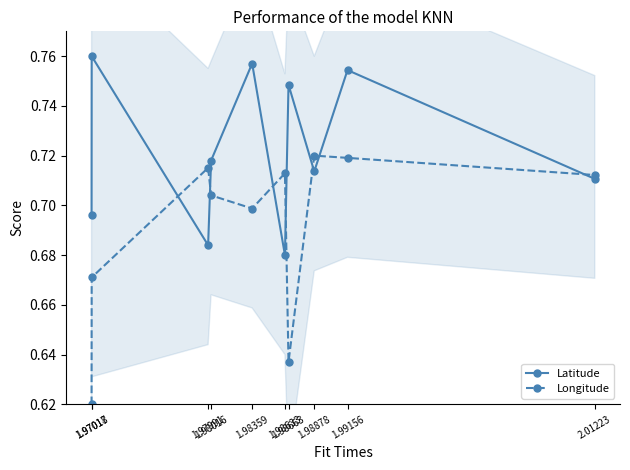

What are all the series names shown in the legend?

Latitude, Longitude